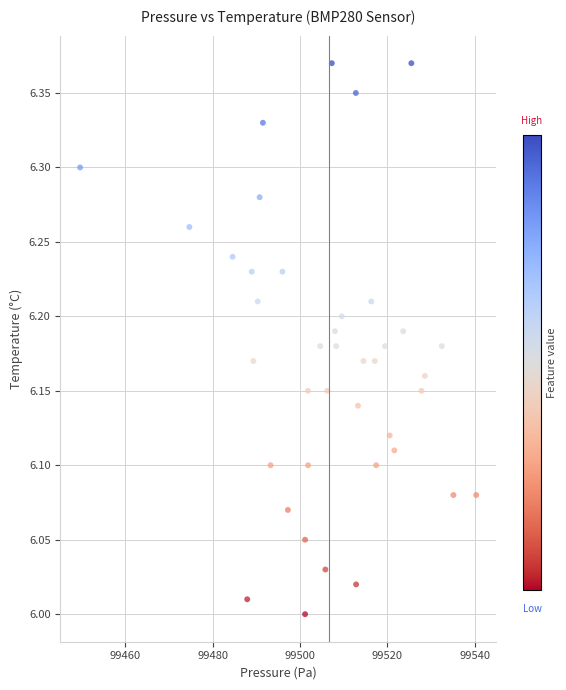

What is the range of X values (max minus min)?

90.7